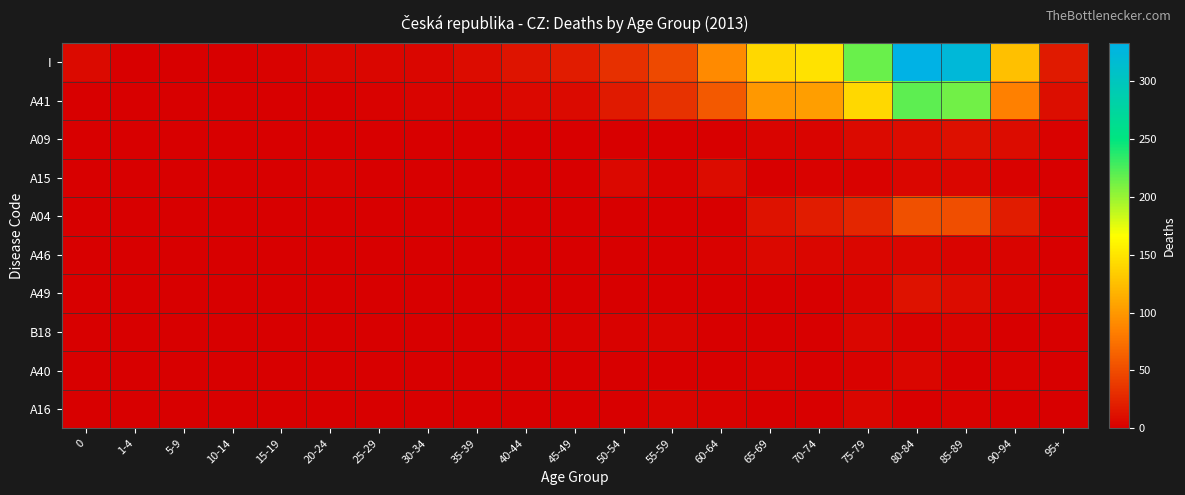

Reading left to right, transcribe all the data shown in this chart.

I: 0=7	1-4=0	5-9=0	10-14=0	15-19=2	20-24=4	25-29=5	30-34=5	35-39=8	40-44=14	45-49=19	50-54=32	55-59=49	60-64=91	65-69=141	70-74=148	75-79=215	80-84=333	85-89=322	90-94=126	95+=18
A41: 0=1	1-4=0	5-9=0	10-14=0	15-19=1	20-24=1	25-29=2	30-34=3	35-39=3	40-44=6	45-49=7	50-54=18	55-59=33	60-64=59	65-69=100	70-74=103	75-79=141	80-84=219	85-89=213	90-94=84	95+=10
A09: 0=1	1-4=0	5-9=0	10-14=0	15-19=0	20-24=0	25-29=0	30-34=0	35-39=0	40-44=0	45-49=0	50-54=1	55-59=1	60-64=1	65-69=3	70-74=3	75-79=7	80-84=8	85-89=11	90-94=8	95+=2
A15: 0=0	1-4=0	5-9=0	10-14=0	15-19=0	20-24=2	25-29=0	30-34=1	35-39=0	40-44=0	45-49=1	50-54=6	55-59=2	60-64=8	65-69=0	70-74=2	75-79=2	80-84=4	85-89=5	90-94=2	95+=0
A04: 0=1	1-4=0	5-9=0	10-14=0	15-19=0	20-24=0	25-29=0	30-34=0	35-39=0	40-44=1	45-49=0	50-54=1	55-59=1	60-64=1	65-69=13	70-74=19	75-79=26	80-84=53	85-89=51	90-94=19	95+=1
A46: 0=0	1-4=0	5-9=0	10-14=0	15-19=0	20-24=0	25-29=0	30-34=0	35-39=0	40-44=0	45-49=1	50-54=0	55-59=1	60-64=2	65-69=6	70-74=4	75-79=4	80-84=4	85-89=3	90-94=3	95+=1
A49: 0=0	1-4=0	5-9=0	10-14=0	15-19=0	20-24=0	25-29=0	30-34=0	35-39=0	40-44=0	45-49=0	50-54=0	55-59=0	60-64=1	65-69=1	70-74=1	75-79=3	80-84=13	85-89=9	90-94=3	95+=0
B18: 0=0	1-4=0	5-9=0	10-14=0	15-19=0	20-24=0	25-29=0	30-34=0	35-39=0	40-44=2	45-49=2	50-54=2	55-59=3	60-64=1	65-69=1	70-74=1	75-79=4	80-84=2	85-89=3	90-94=1	95+=1
A40: 0=0	1-4=0	5-9=0	10-14=0	15-19=0	20-24=0	25-29=0	30-34=0	35-39=0	40-44=1	45-49=0	50-54=0	55-59=0	60-64=0	65-69=2	70-74=0	75-79=2	80-84=4	85-89=1	90-94=2	95+=1
A16: 0=0	1-4=0	5-9=0	10-14=0	15-19=0	20-24=0	25-29=0	30-34=0	35-39=1	40-44=1	45-49=1	50-54=0	55-59=3	60-64=2	65-69=0	70-74=1	75-79=4	80-84=1	85-89=2	90-94=1	95+=0